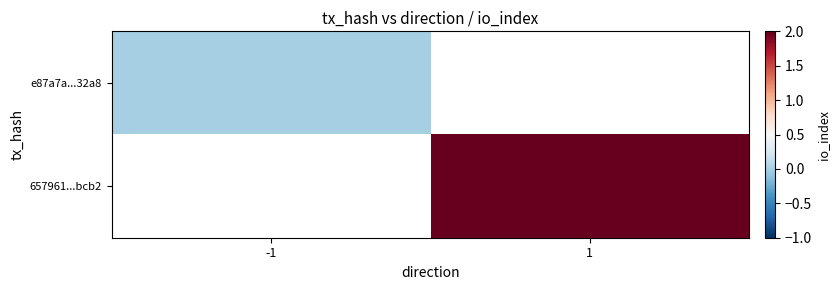

At which label is e87a7a...32a8 closest to 0?

-1